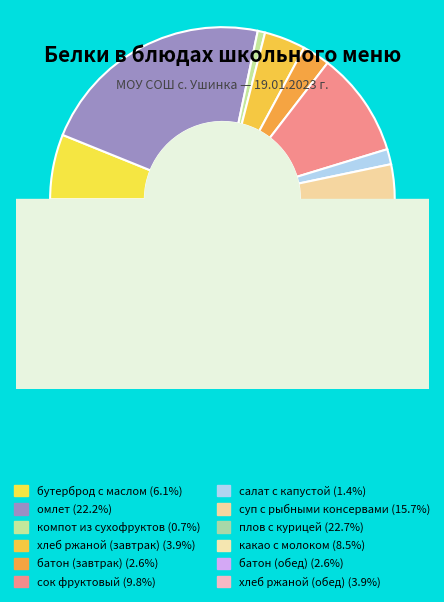

Is there a majority slice in this chart?

No